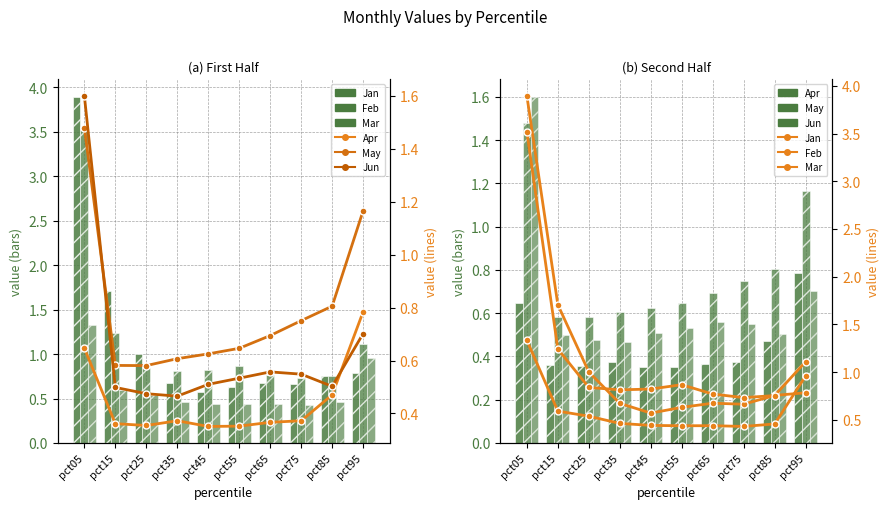

What is the value of the Apr bar at the 6th from the left?

0.4